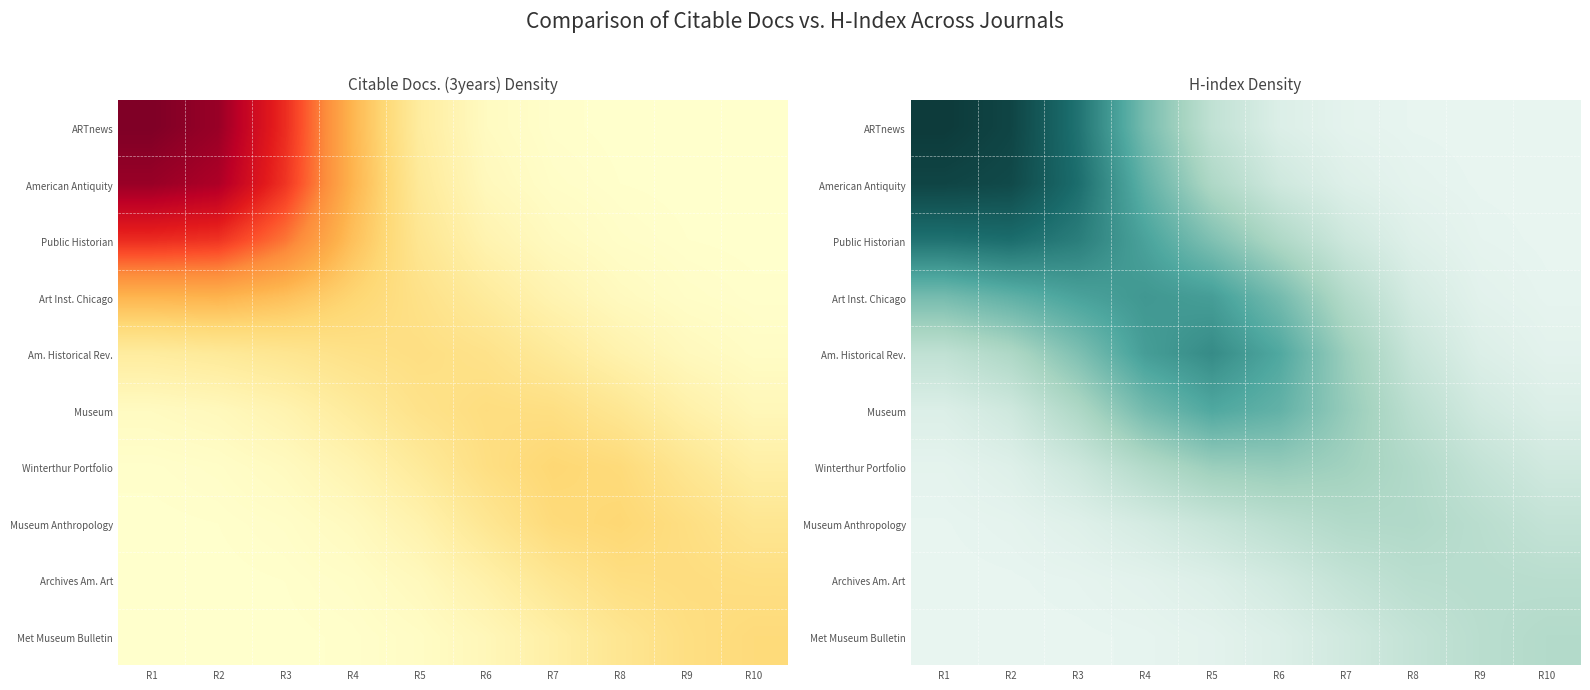

What is the difference between the maximum and minimum values in the ARTnews series?

1.0